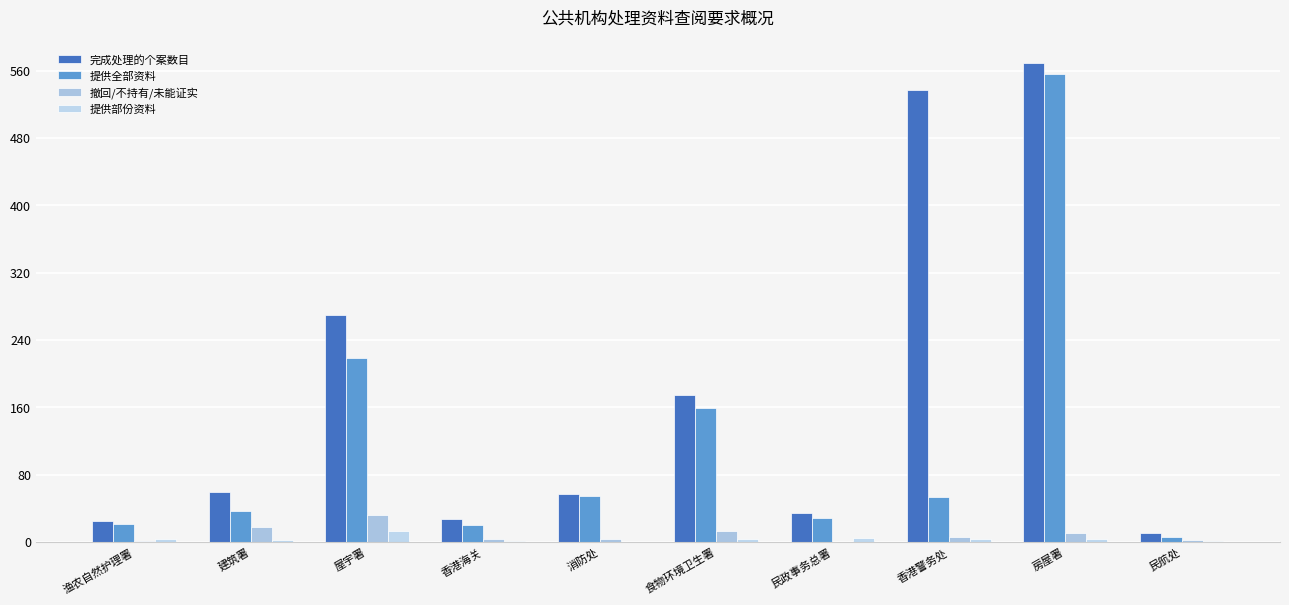

What is the label of the 3rd bar from the left?

屋宇署